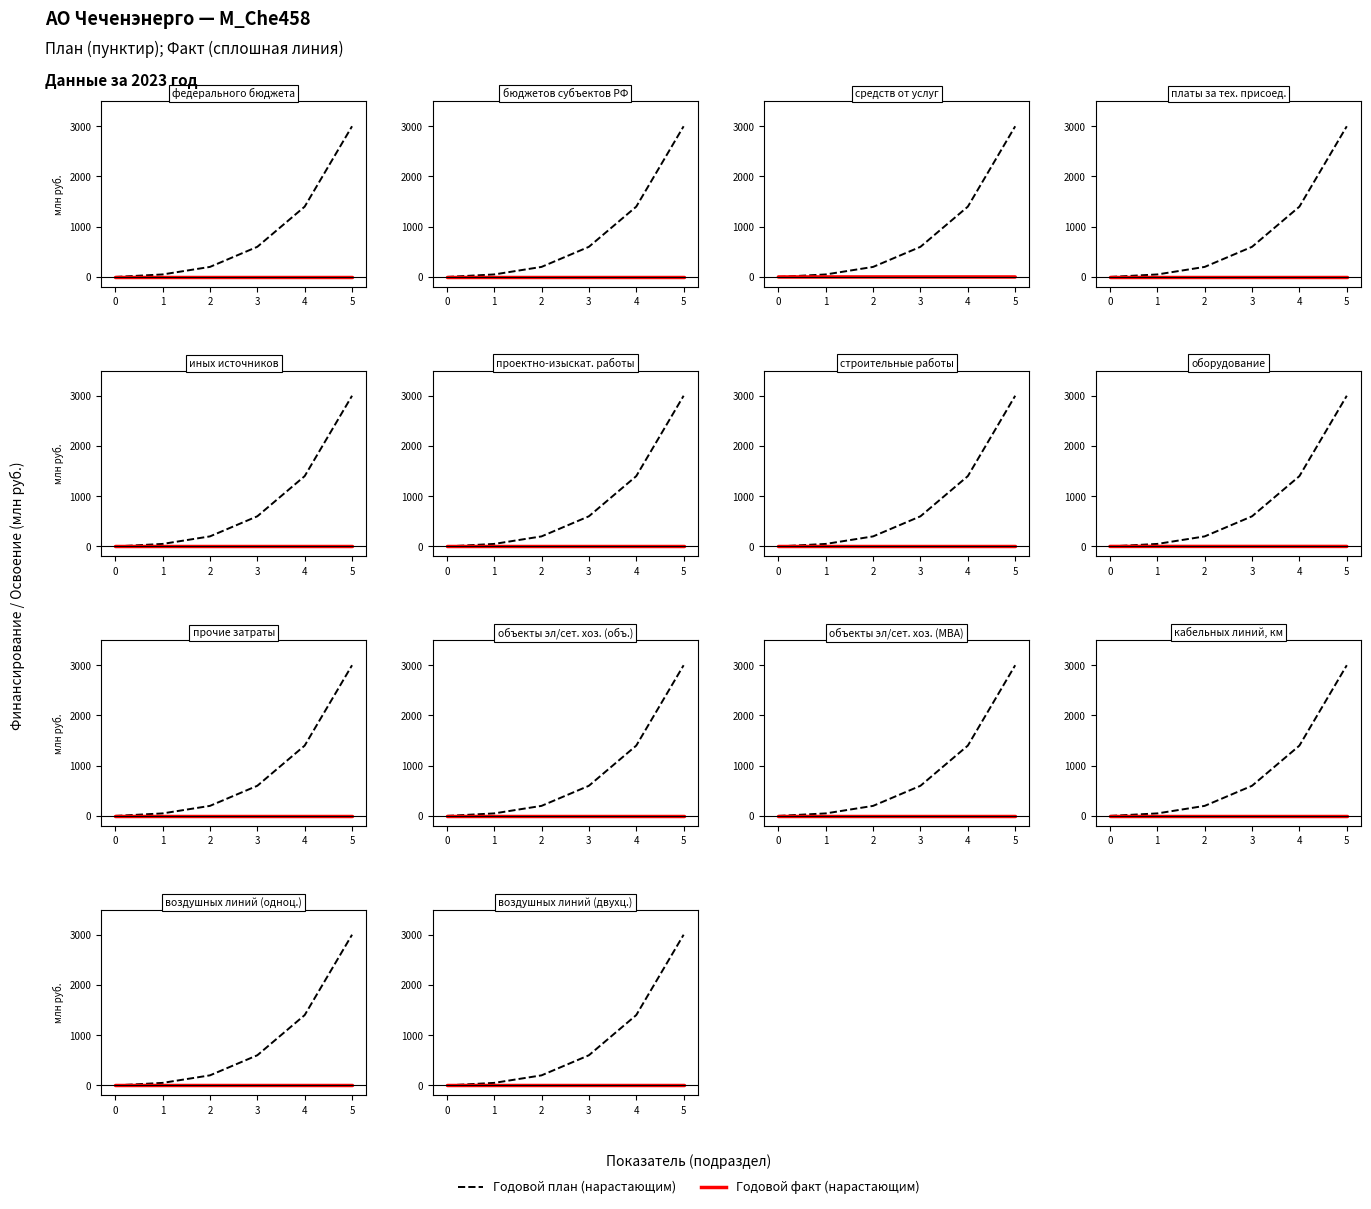

What is the spread (max minus min) of values at 2?

200